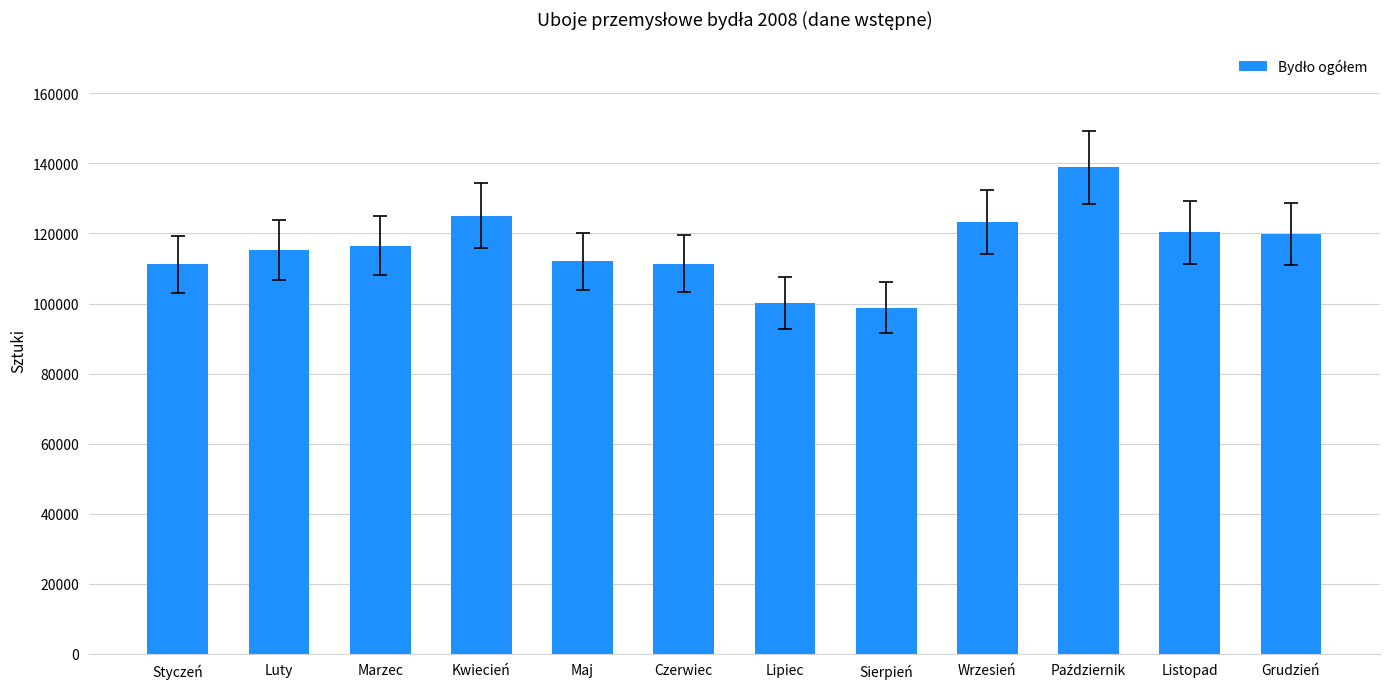

What is the ratio of the value at Luty to the value at Grudzień?

1.0